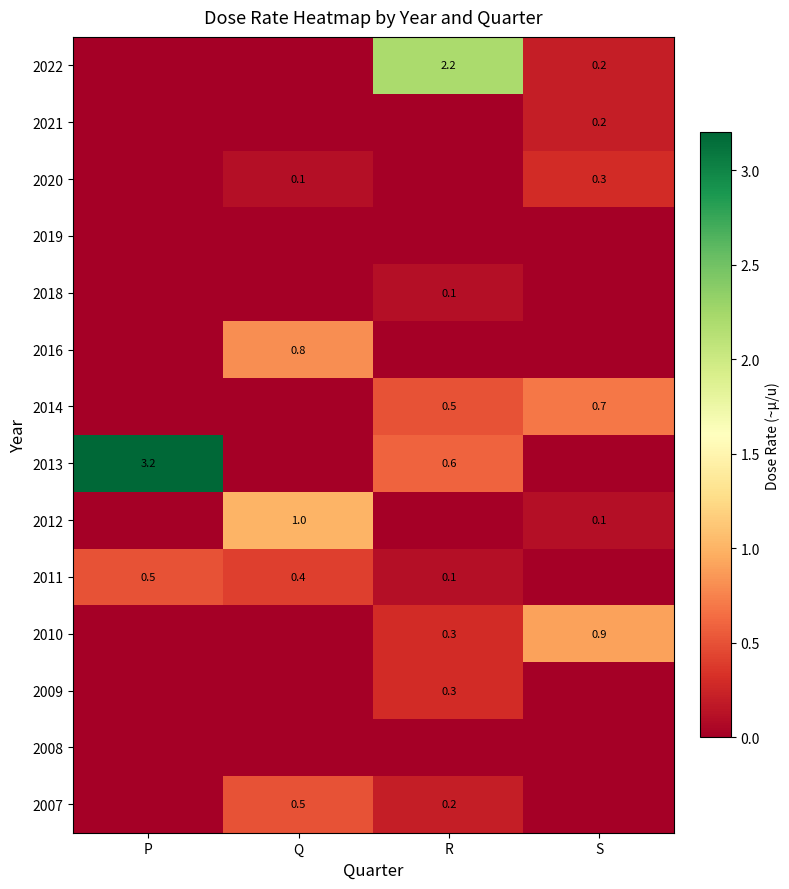

True or false: 2018 has a value of 0.1 at R.

True